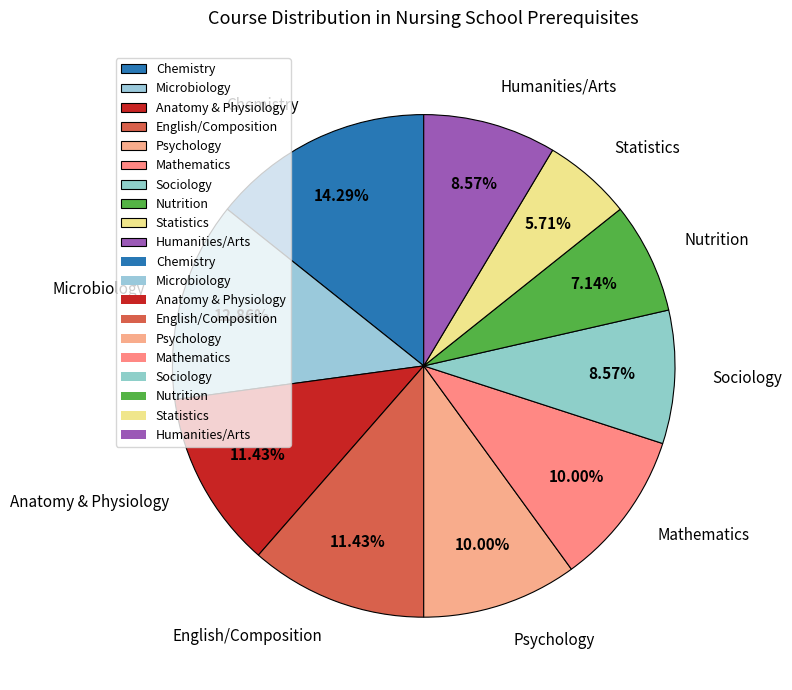

To the nearest percent, what is the difference between the Anatomy & Physiology and Humanities/Arts slice percentages?

3%